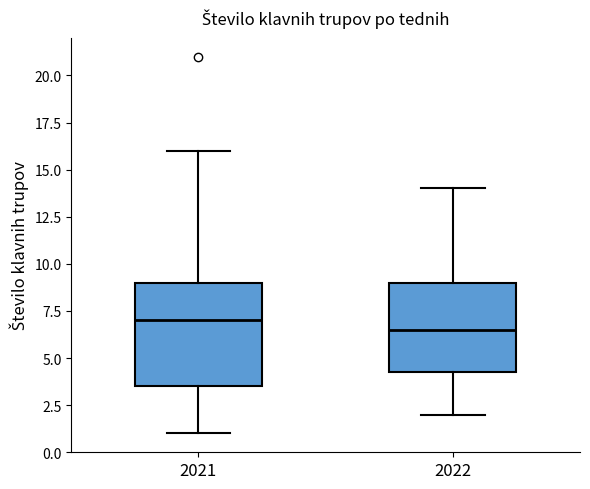

Which box has the lowest median line?

2022